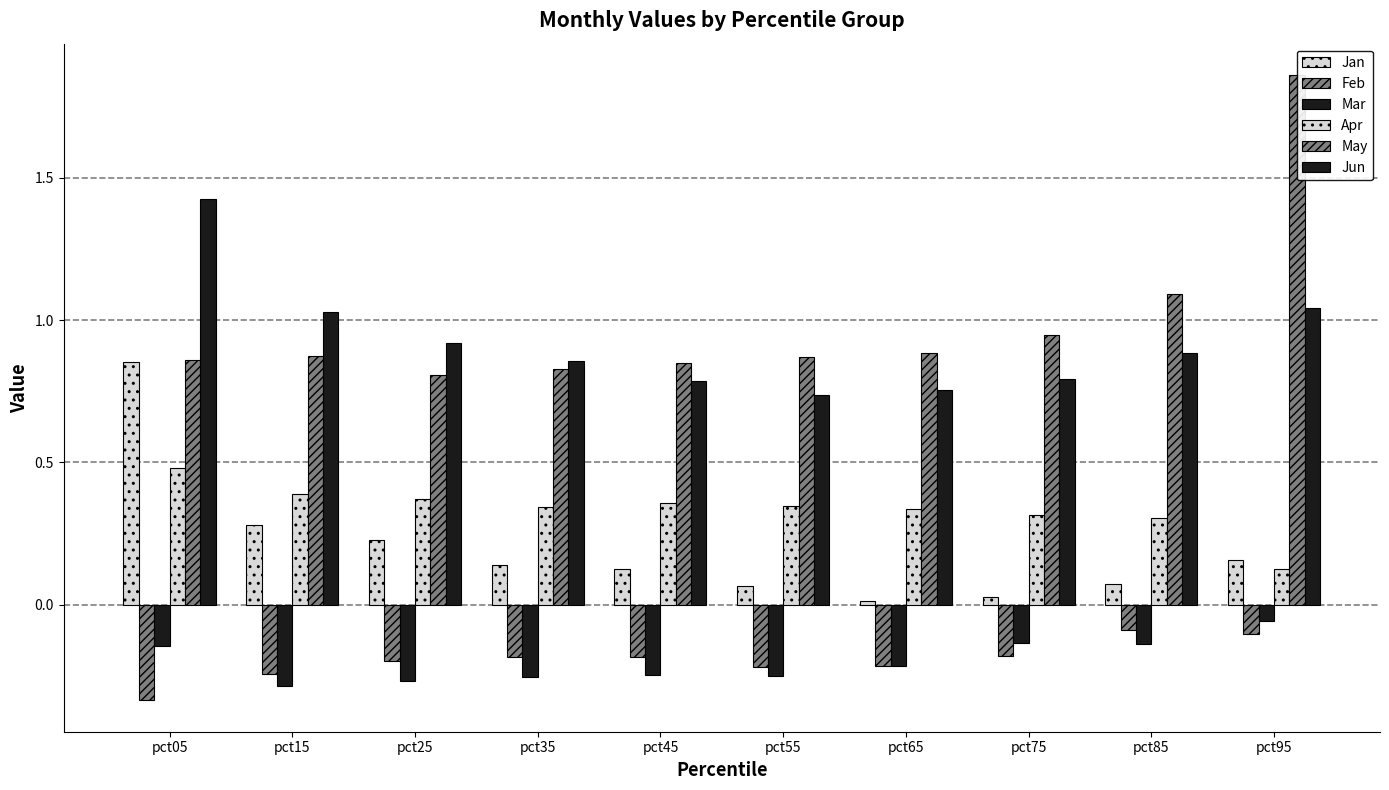

At which category does the chart reach its minimum across all series?

pct05